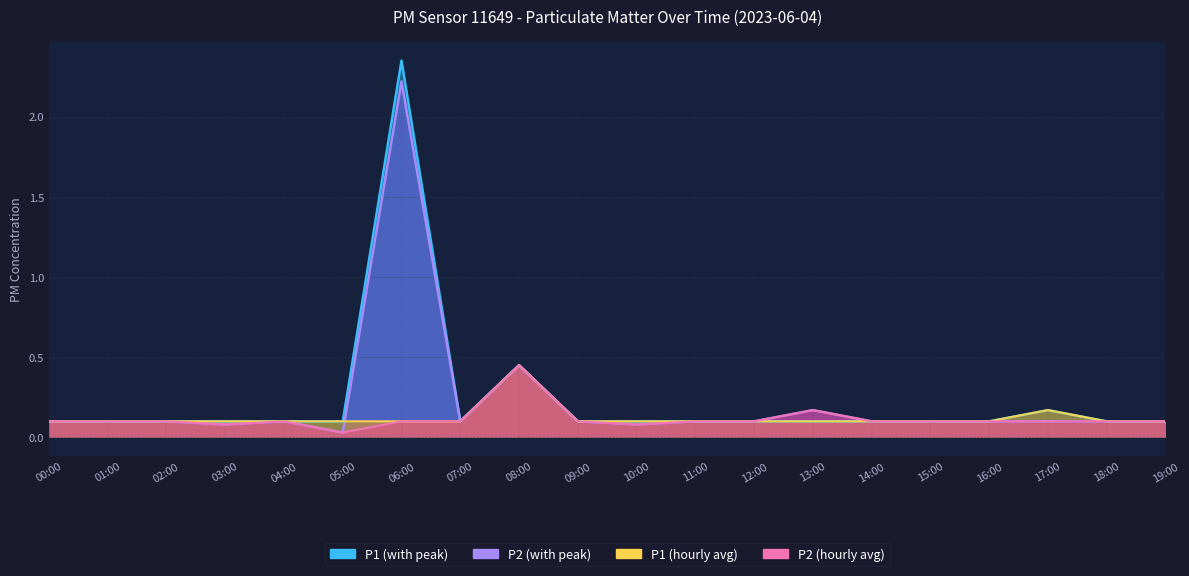

How many interior local peaks does the P2_peak series have?

4